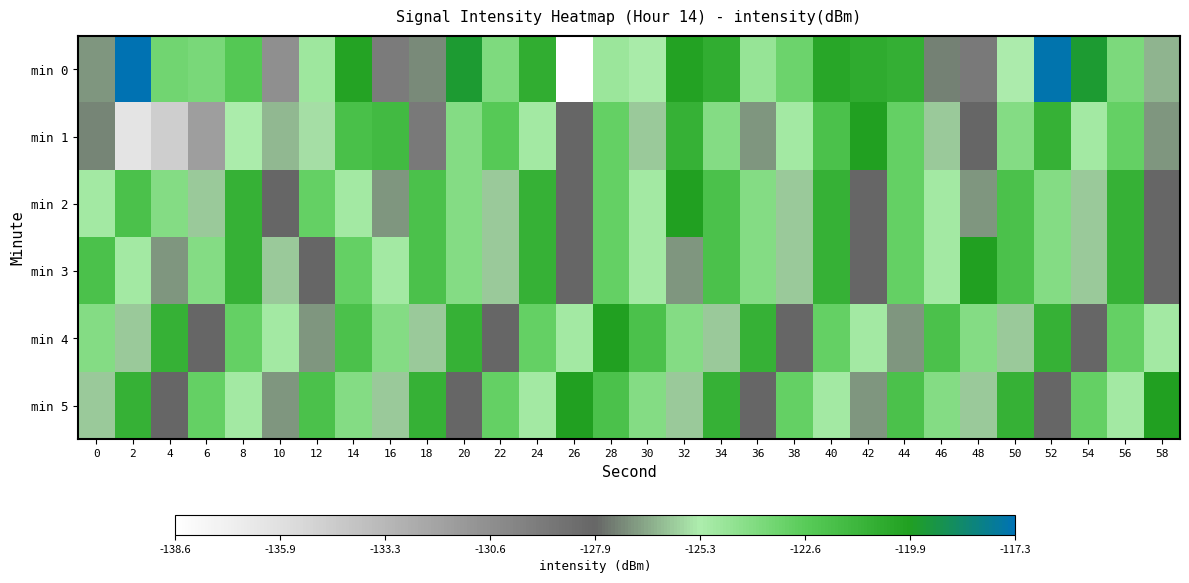

Reading left to right, extract all data points from this chart.

min 0: 0=-127.0	2=-117.3	4=-123.4	6=-123.6	8=-122.4	10=-130.6	12=-124.8	14=-120.1	16=-129.3	18=-127.2	20=-119.6	22=-123.8	24=-120.7	26=-138.6	28=-124.8	30=-125.1	32=-120.0	34=-120.8	36=-124.5	38=-123.2	40=-120.3	42=-120.7	44=-120.9	46=-127.3	48=-129.2	50=-125.3	52=-117.4	54=-119.6	56=-123.7	58=-126.3
min 1: 0=-127.3	2=-136.2	4=-134.7	6=-131.6	8=-125.2	10=-126.3	12=-125.5	14=-121.9	16=-121.6	18=-129.2	20=-124.0	22=-122.5	24=-125.0	26=-128.0	28=-123.0	30=-126.0	32=-121.0	34=-124.0	36=-127.0	38=-125.0	40=-122.0	42=-120.0	44=-123.0	46=-126.0	48=-128.0	50=-124.0	52=-121.0	54=-125.0	56=-123.0	58=-127.0
min 2: 0=-125.0	2=-122.0	4=-124.0	6=-126.0	8=-121.0	10=-128.0	12=-123.0	14=-125.0	16=-127.0	18=-122.0	20=-124.0	22=-126.0	24=-121.0	26=-128.0	28=-123.0	30=-125.0	32=-120.0	34=-122.0	36=-124.0	38=-126.0	40=-121.0	42=-128.0	44=-123.0	46=-125.0	48=-127.0	50=-122.0	52=-124.0	54=-126.0	56=-121.0	58=-128.0
min 3: 0=-122.0	2=-125.0	4=-127.0	6=-124.0	8=-121.0	10=-126.0	12=-128.0	14=-123.0	16=-125.0	18=-122.0	20=-124.0	22=-126.0	24=-121.0	26=-128.0	28=-123.0	30=-125.0	32=-127.0	34=-122.0	36=-124.0	38=-126.0	40=-121.0	42=-128.0	44=-123.0	46=-125.0	48=-120.0	50=-122.0	52=-124.0	54=-126.0	56=-121.0	58=-128.0
min 4: 0=-124.0	2=-126.0	4=-121.0	6=-128.0	8=-123.0	10=-125.0	12=-127.0	14=-122.0	16=-124.0	18=-126.0	20=-121.0	22=-128.0	24=-123.0	26=-125.0	28=-120.0	30=-122.0	32=-124.0	34=-126.0	36=-121.0	38=-128.0	40=-123.0	42=-125.0	44=-127.0	46=-122.0	48=-124.0	50=-126.0	52=-121.0	54=-128.0	56=-123.0	58=-125.0
min 5: 0=-126.0	2=-121.0	4=-128.0	6=-123.0	8=-125.0	10=-127.0	12=-122.0	14=-124.0	16=-126.0	18=-121.0	20=-128.0	22=-123.0	24=-125.0	26=-120.0	28=-122.0	30=-124.0	32=-126.0	34=-121.0	36=-128.0	38=-123.0	40=-125.0	42=-127.0	44=-122.0	46=-124.0	48=-126.0	50=-121.0	52=-128.0	54=-123.0	56=-125.0	58=-120.0